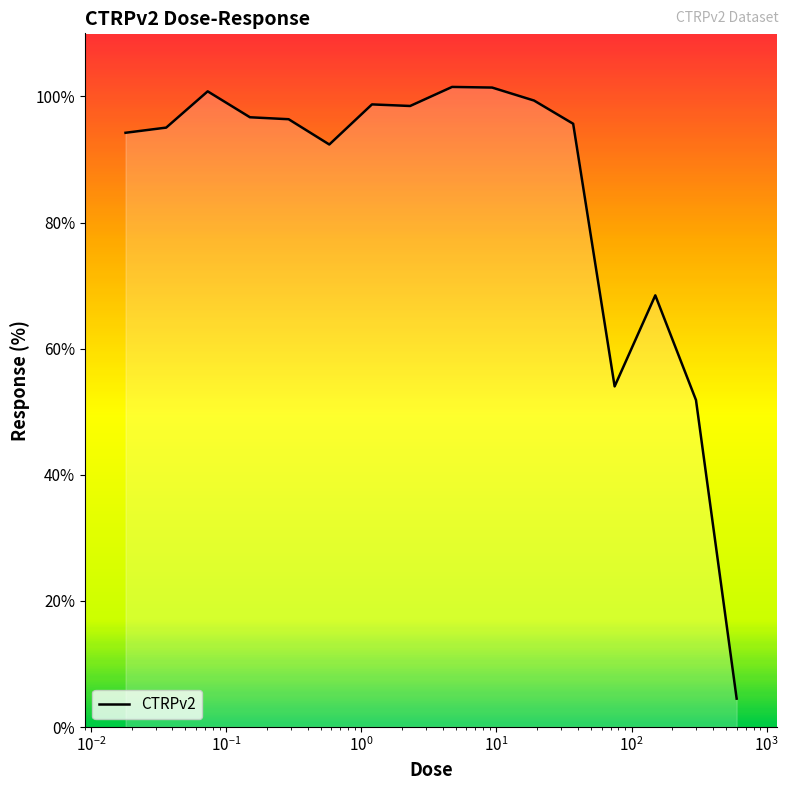

What is the greatest value displayed?

101.5